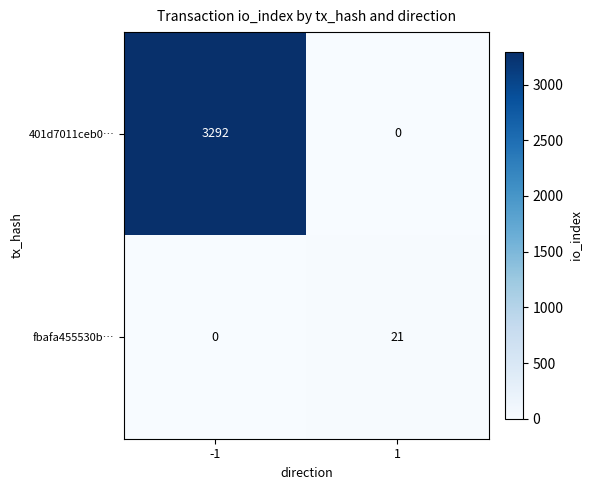

True or false: fbafa455530b… has a value of 21 at 1.

True